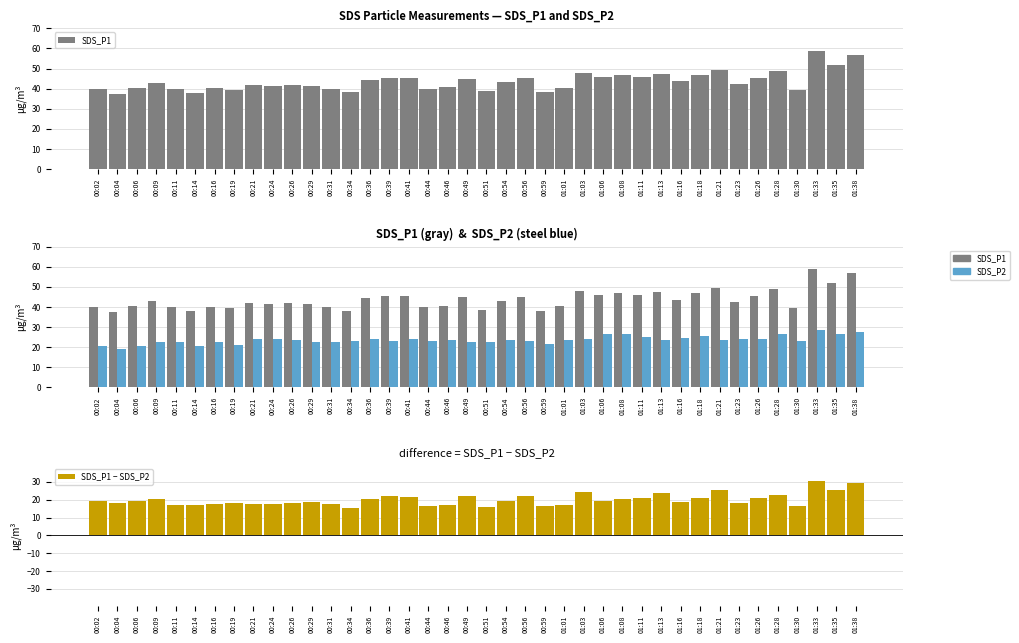

List the series in order of their overall mean, highest first.

SDS_P1, SDS_P2, SDS_P1 − SDS_P2